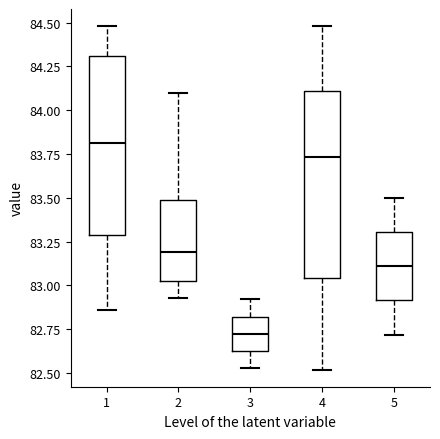

Reading left to right, read every box against the y-axis: the position of its median line, the range the box covers, and the ends of its whiskers. The values are not printed on the chart, so give them approximately, as read against the axis.

1: median 83.80, box 83.30 to 84.30, whiskers 82.85 to 84.50
2: median 83.20, box 83.05 to 83.50, whiskers 82.95 to 84.10
3: median 82.75, box 82.65 to 82.80, whiskers 82.55 to 82.90
4: median 83.75, box 83.05 to 84.10, whiskers 82.50 to 84.50
5: median 83.10, box 82.90 to 83.30, whiskers 82.70 to 83.50